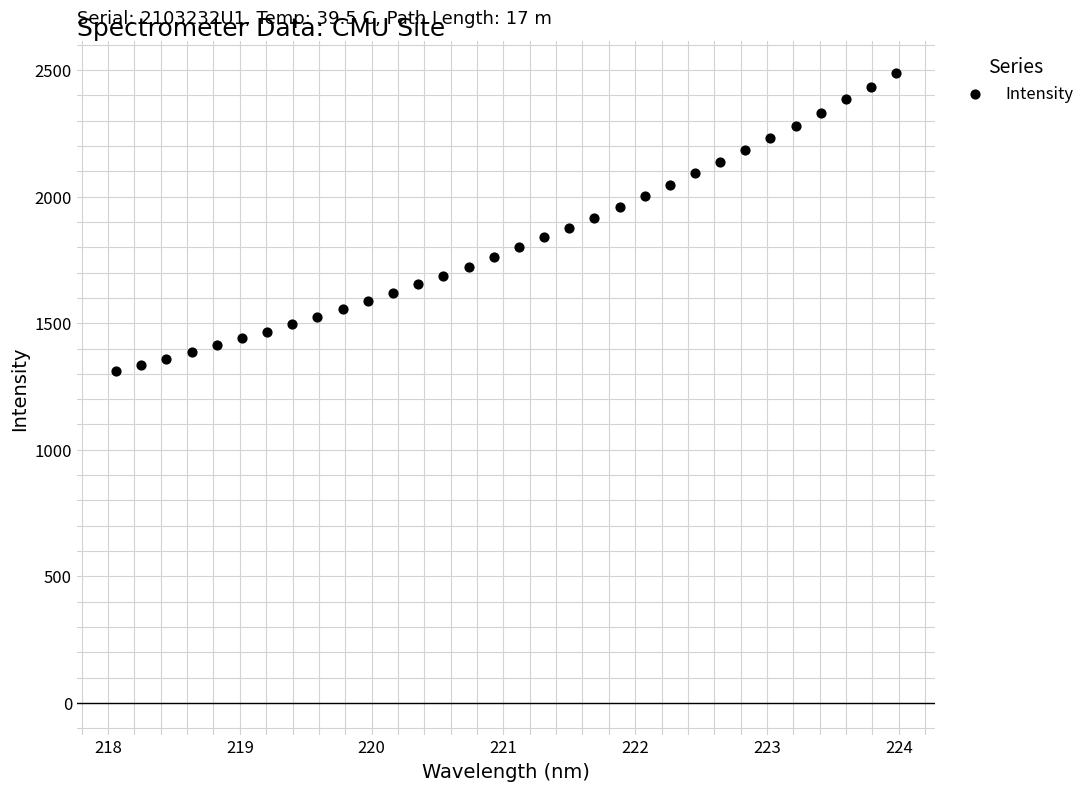

What is the range of X values (max minus min)?

5.9